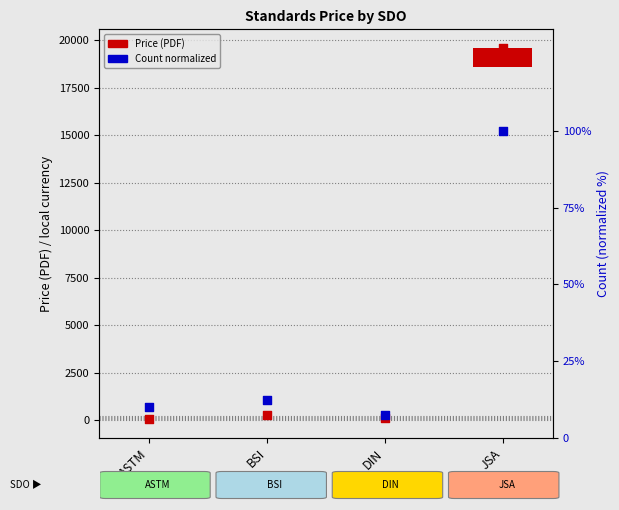

At how many categories does at least one series exceed 6643?

1